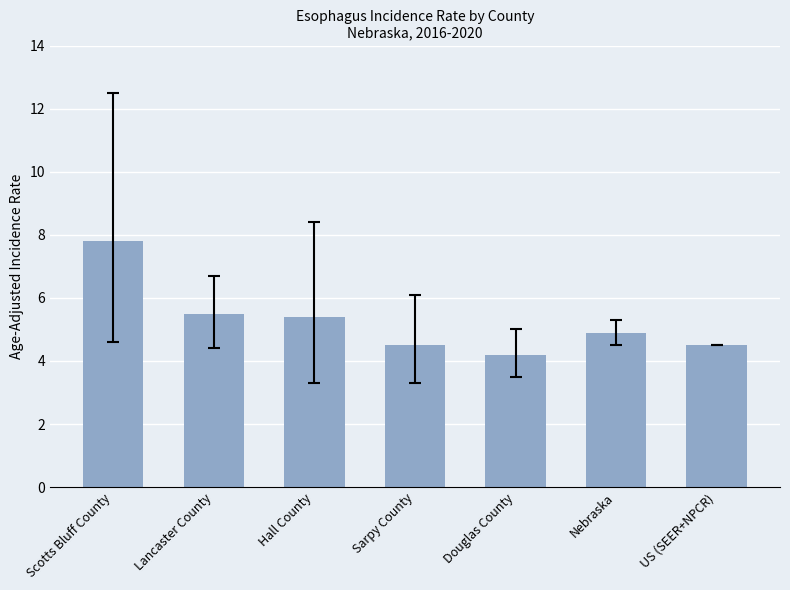

Read the value at Hall County.

5.4